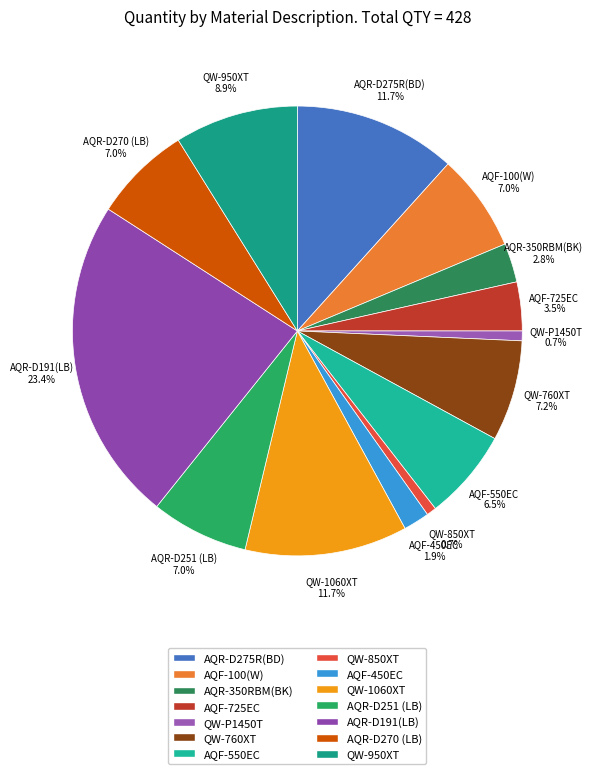

Is there any slice that represents more than half of the pie?

No